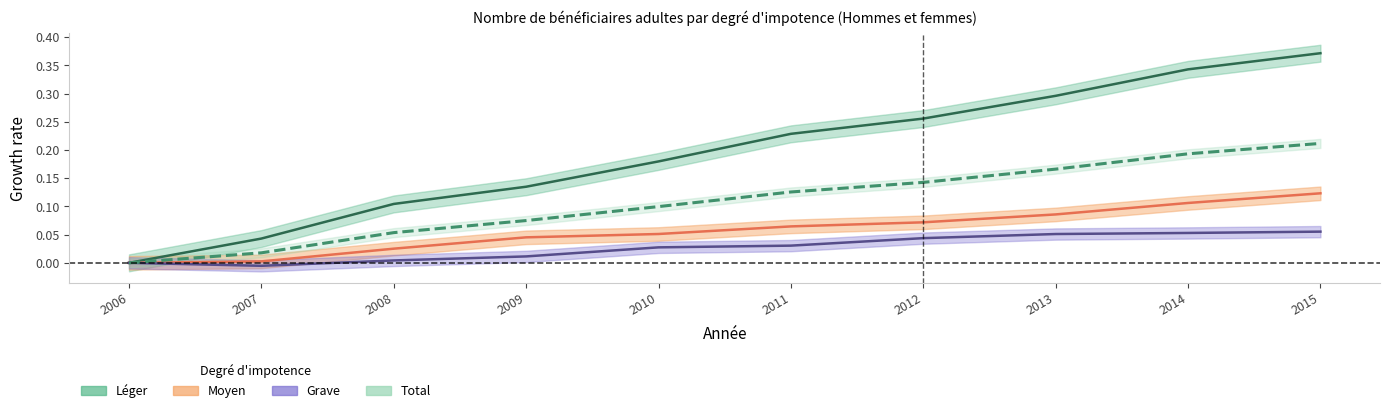

True or false: Total and Grave intersect in this chart.

False